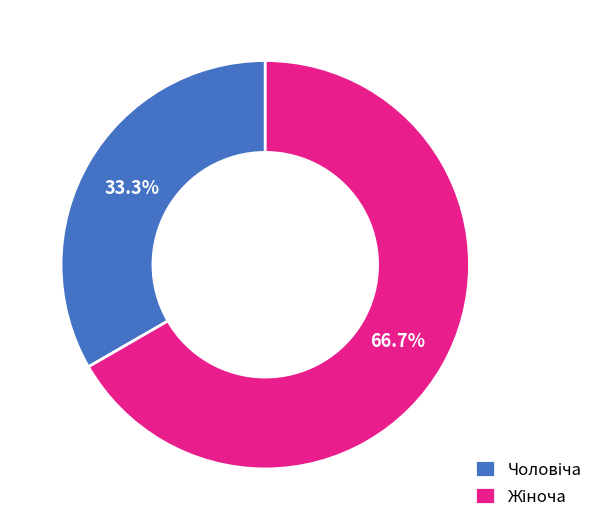

Does any single category account for the majority?

Yes